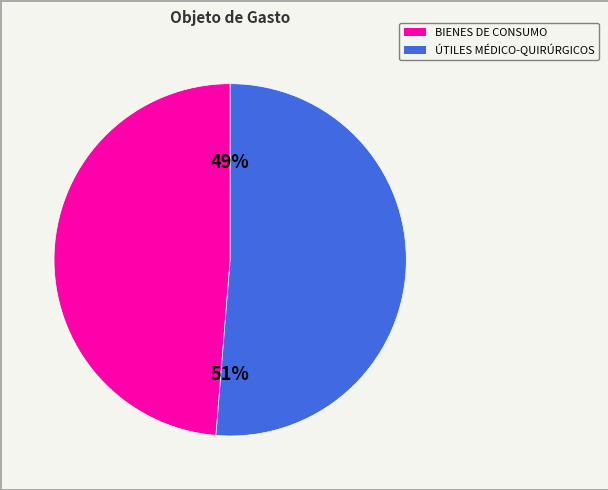

How many segments does this pie chart have?

2